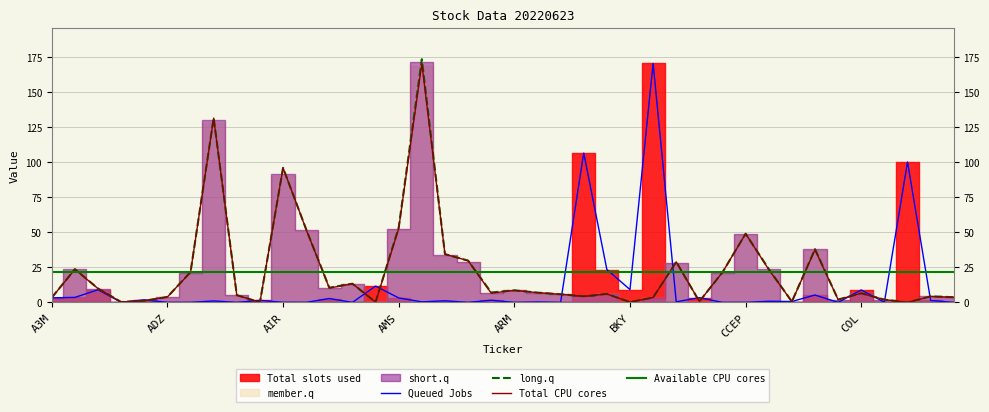

The value of Total CPU cores at CCEP is 66.9. True or false?

False